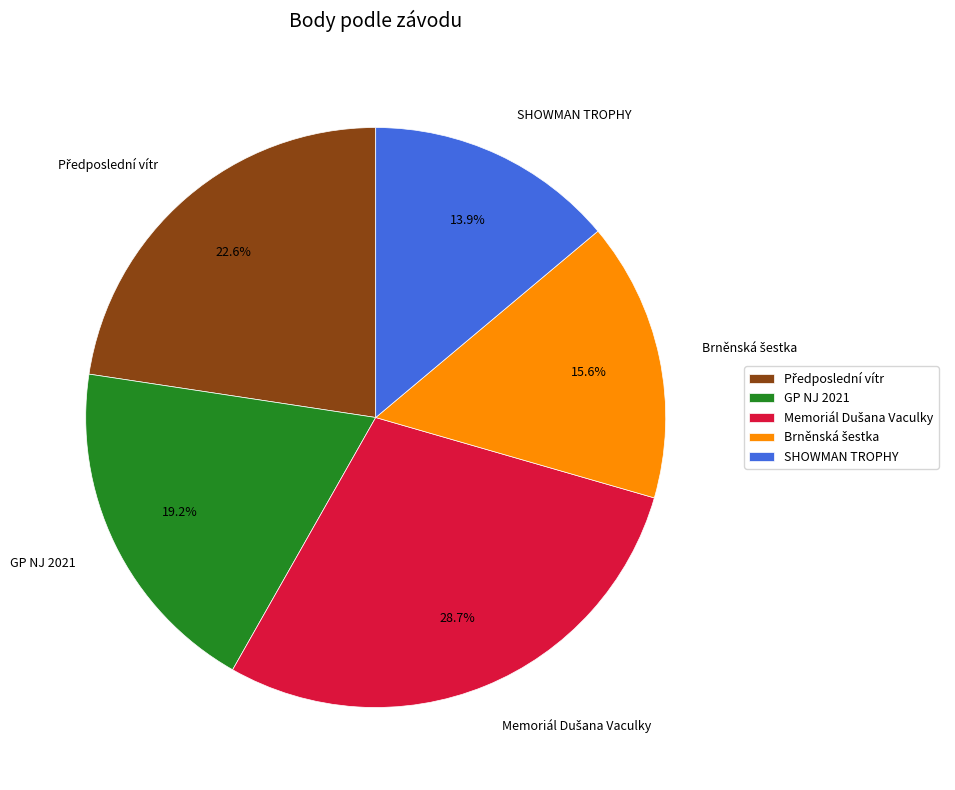

How many slices are in this pie chart?

5